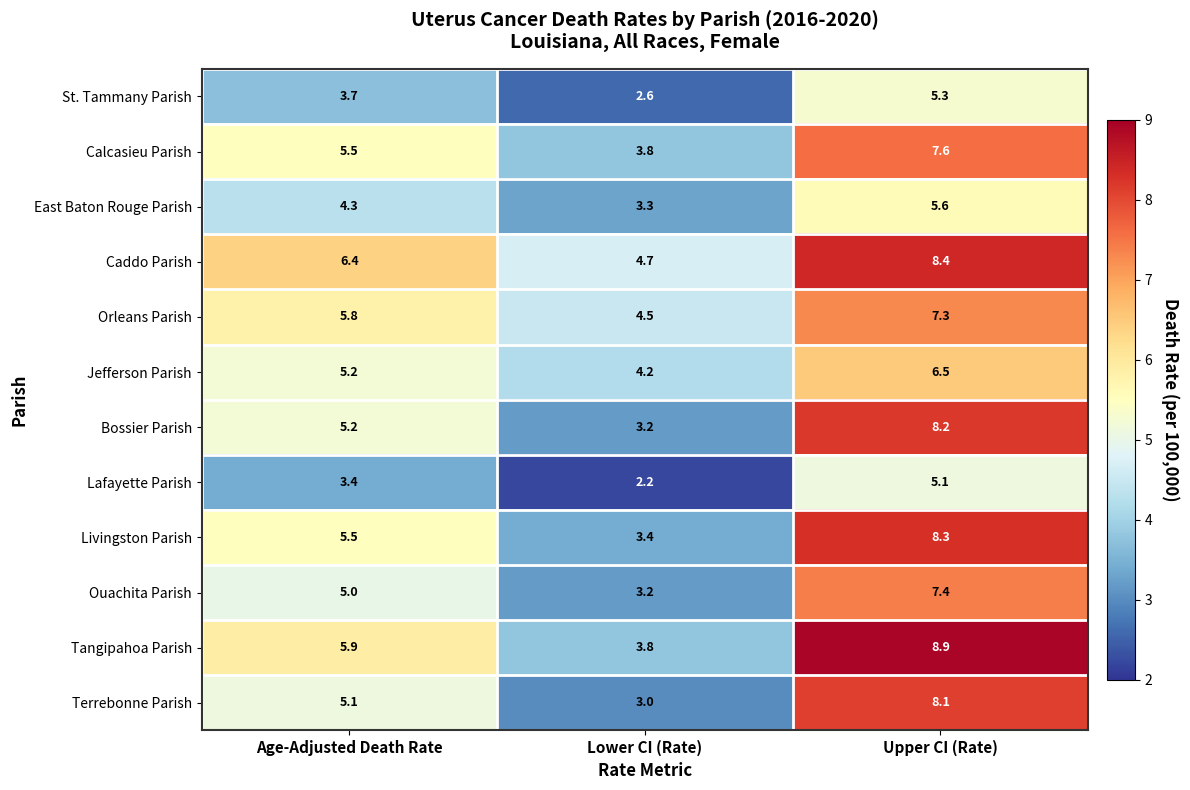

The Caddo Parish series shows 9.5 at Age-Adjusted Death Rate. True or false?

False